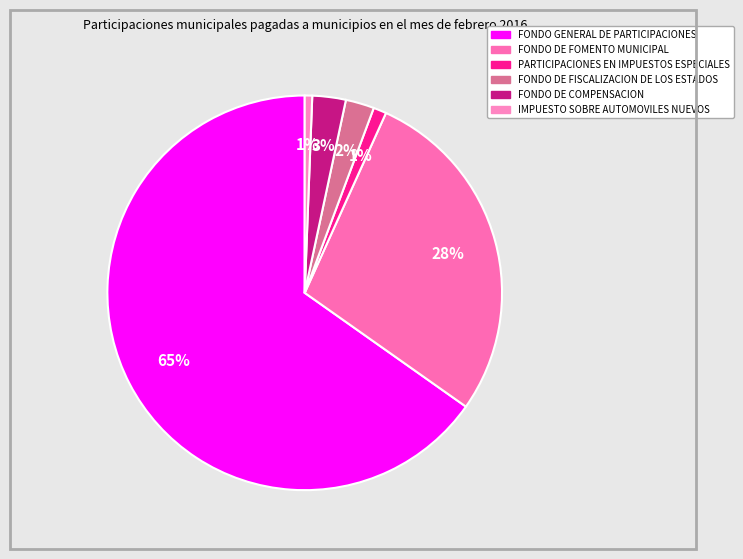

How many slices are in this pie chart?

6